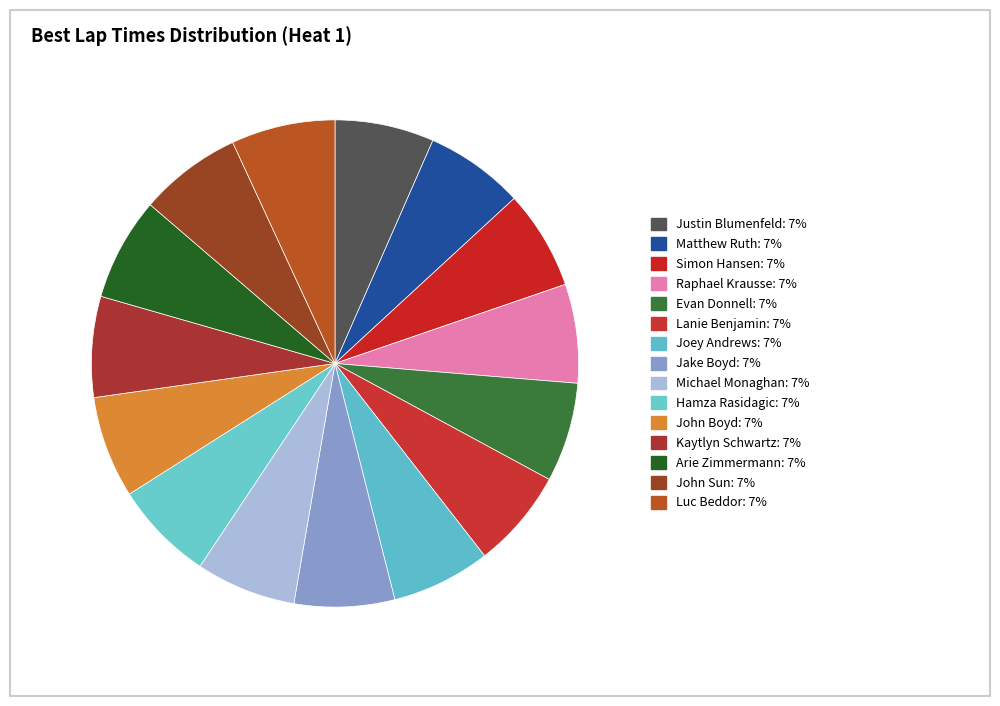

To the nearest percent, what portion does Matthew Ruth represent?

7%